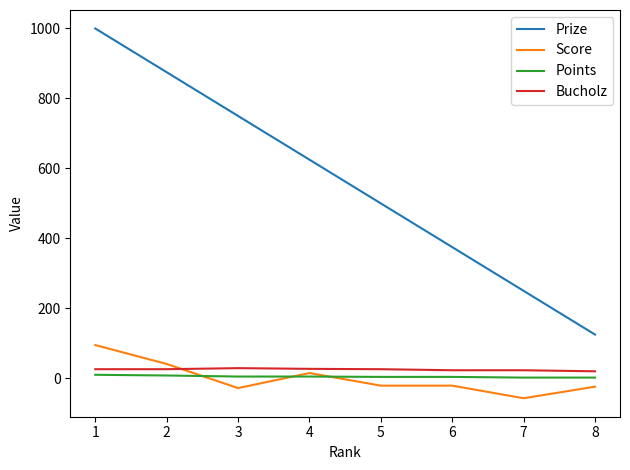

At which category does the chart reach its minimum across all series?

7